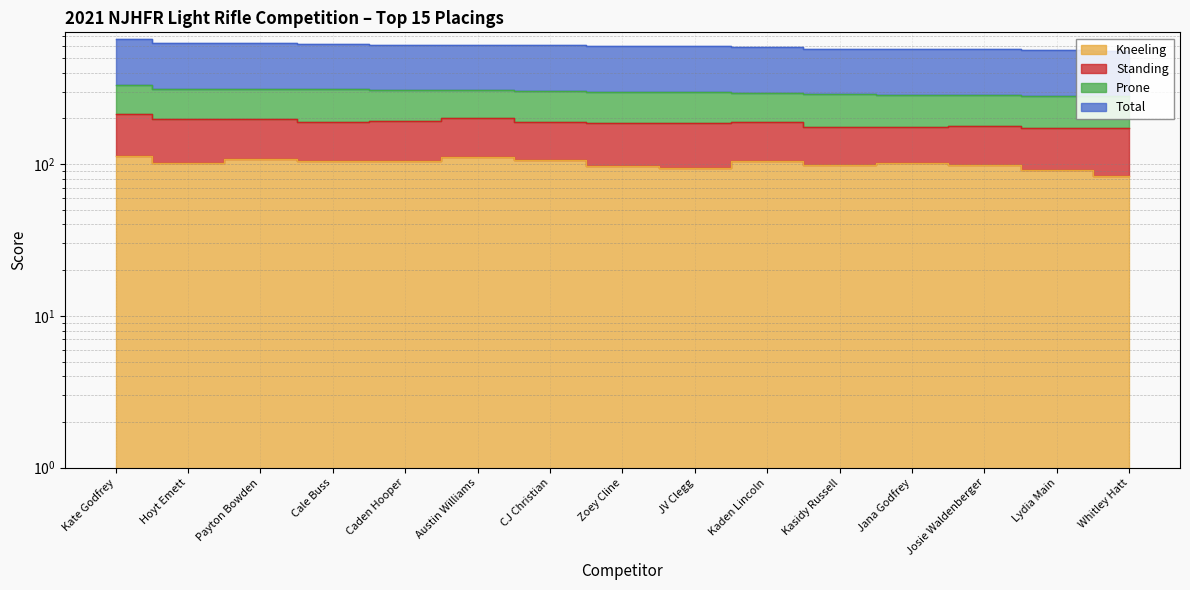

What is the difference between the Kneeling values at Jana Godfrey and CJ Christian?

5